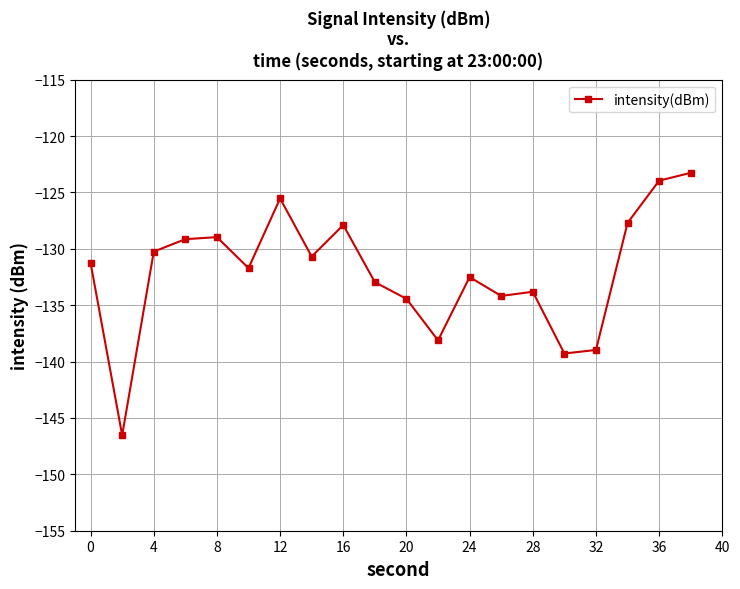

Reading right to left, what are all the values shown in this chart?

-123.3	-124.0	-127.7	-139.0	-139.3	-133.8	-134.2	-132.5	-138.1	-134.4	-133.0	-127.9	-130.7	-125.5	-131.7	-129.0	-129.1	-130.2	-146.5	-131.3